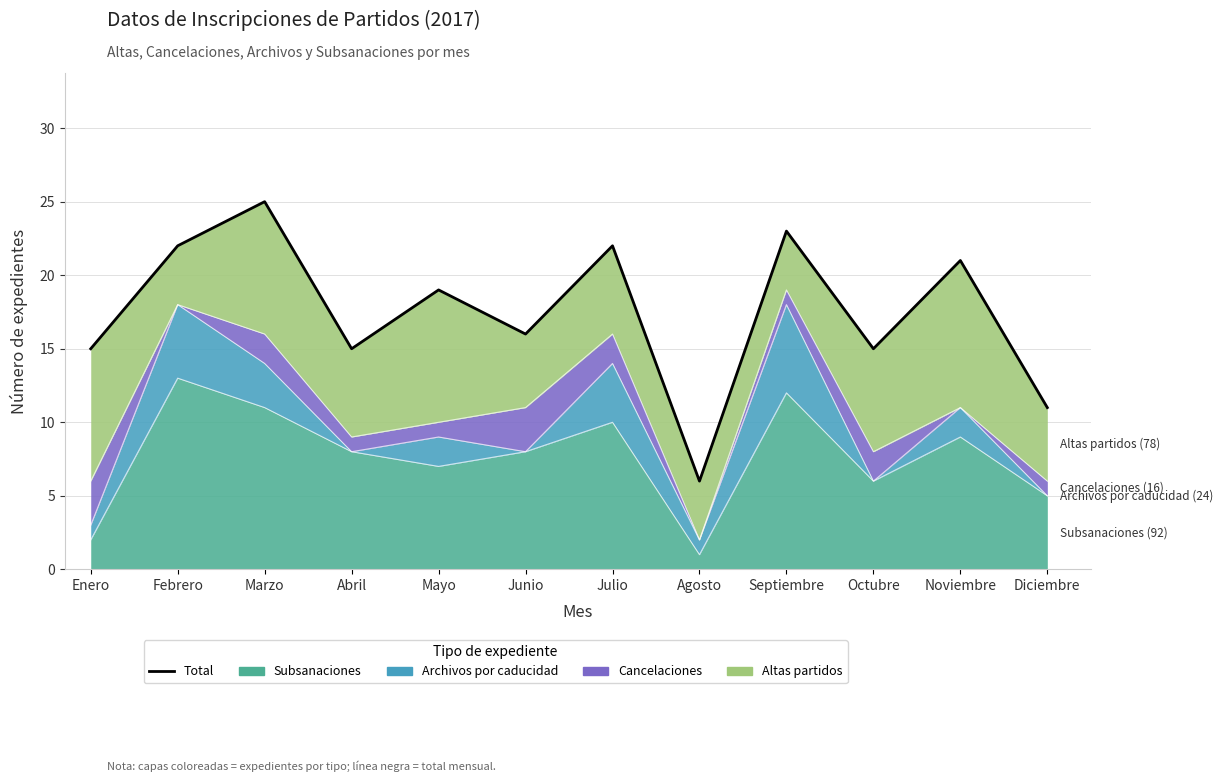

What is the difference between the maximum and minimum values?

19